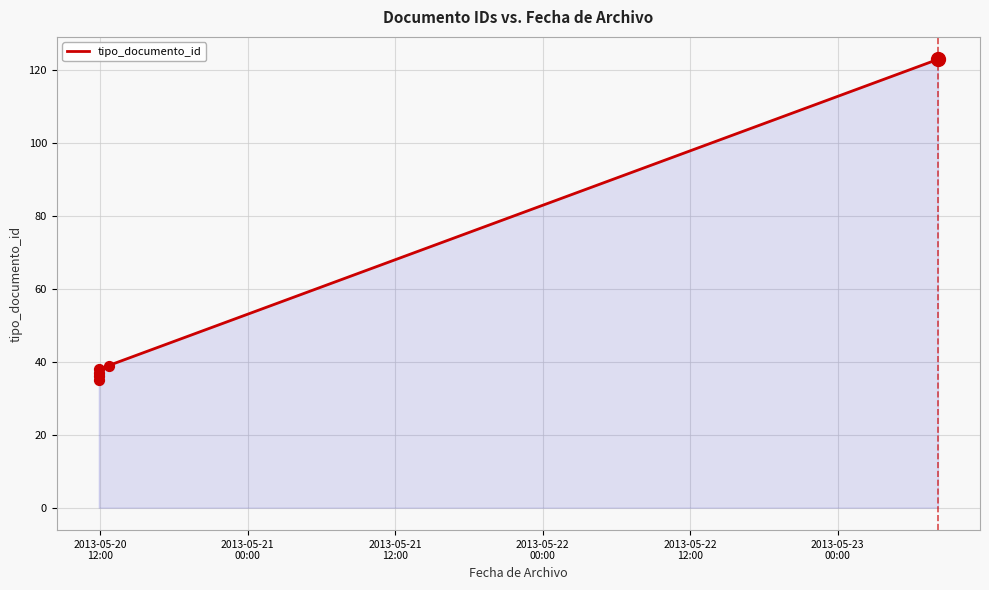

Between 2013-05-21
12:00 and 2013-05-23
00:00, which is larger?

2013-05-23
00:00